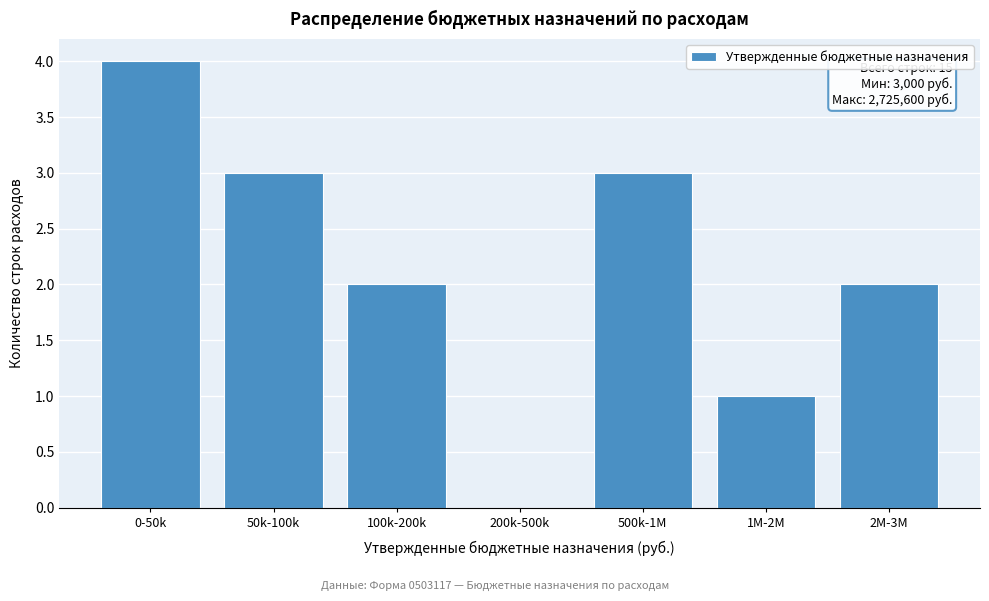

Reading left to right, transcribe all the data shown in this chart.

0-50k=4	50k-100k=3	100k-200k=2	200k-500k=0	500k-1M=3	1M-2M=1	2M-3M=2